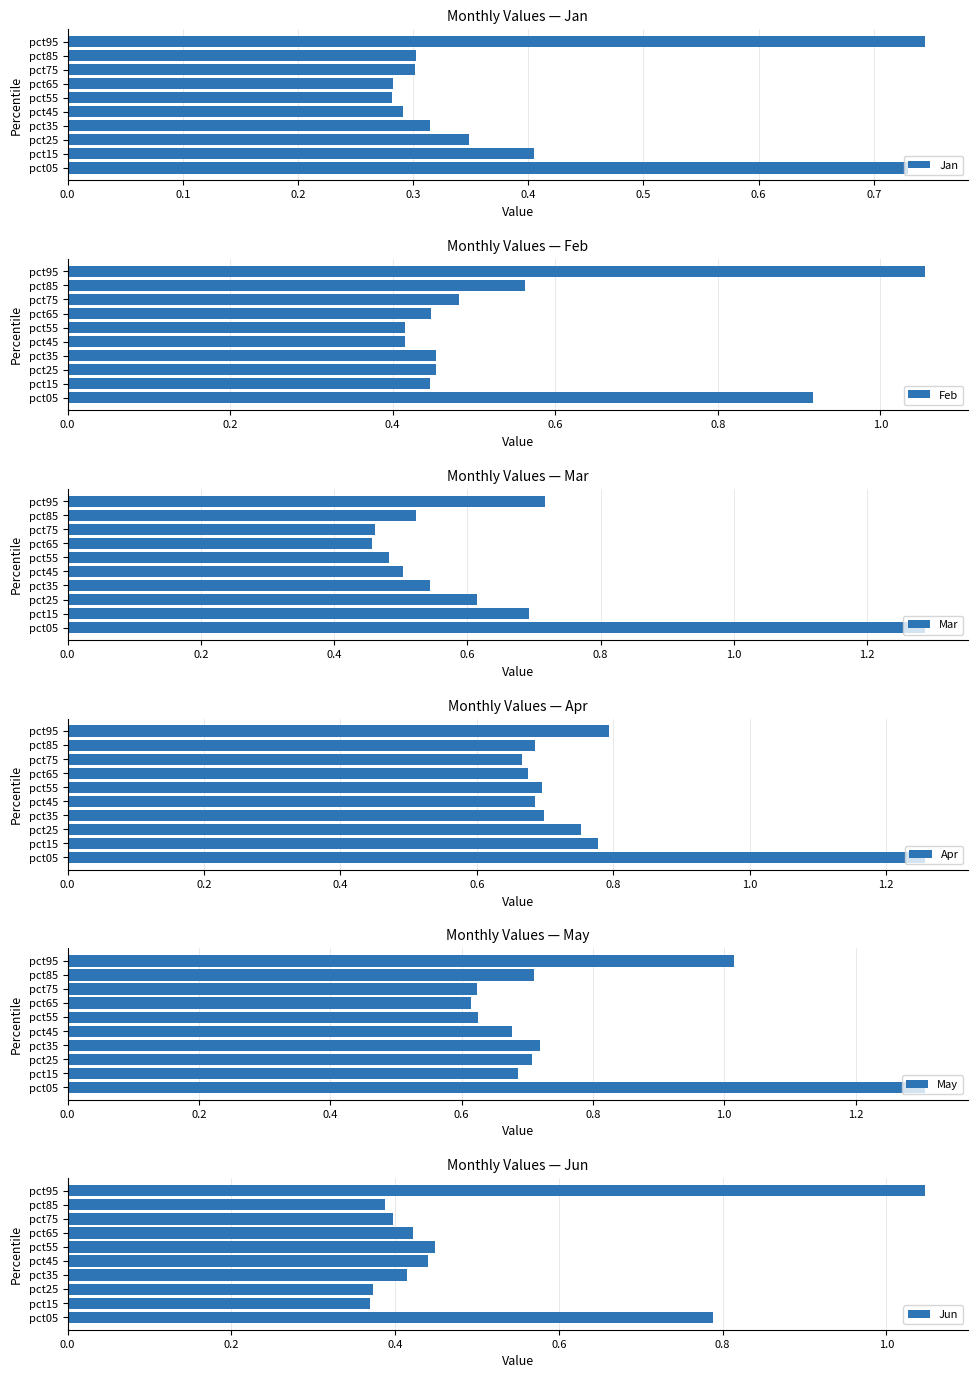

Reading left to right, transcribe all the data shown in this chart.

Jan: 0.7	0.4	0.3	0.3	0.3	0.3	0.3	0.3	0.3	0.7
Feb: 0.9	0.4	0.5	0.5	0.4	0.4	0.4	0.5	0.6	1.1
Mar: 1.3	0.7	0.6	0.5	0.5	0.5	0.5	0.5	0.5	0.7
Apr: 1.3	0.8	0.8	0.7	0.7	0.7	0.7	0.7	0.7	0.8
May: 1.3	0.7	0.7	0.7	0.7	0.6	0.6	0.6	0.7	1.0
Jun: 0.8	0.4	0.4	0.4	0.4	0.4	0.4	0.4	0.4	1.0